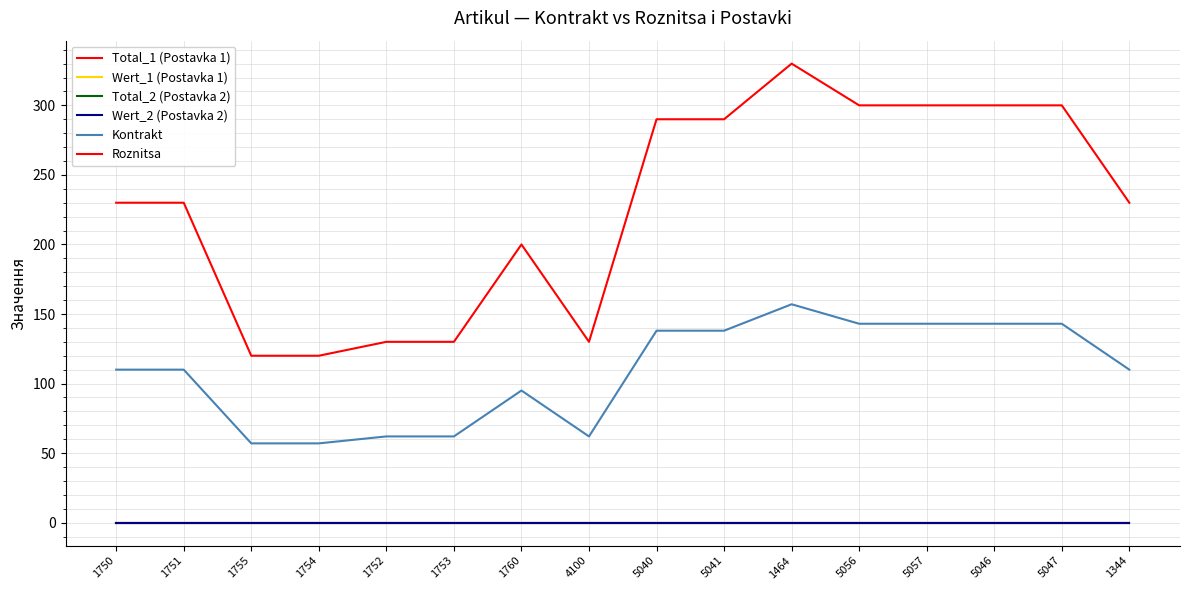

Does the chart have visible grid lines?

Yes